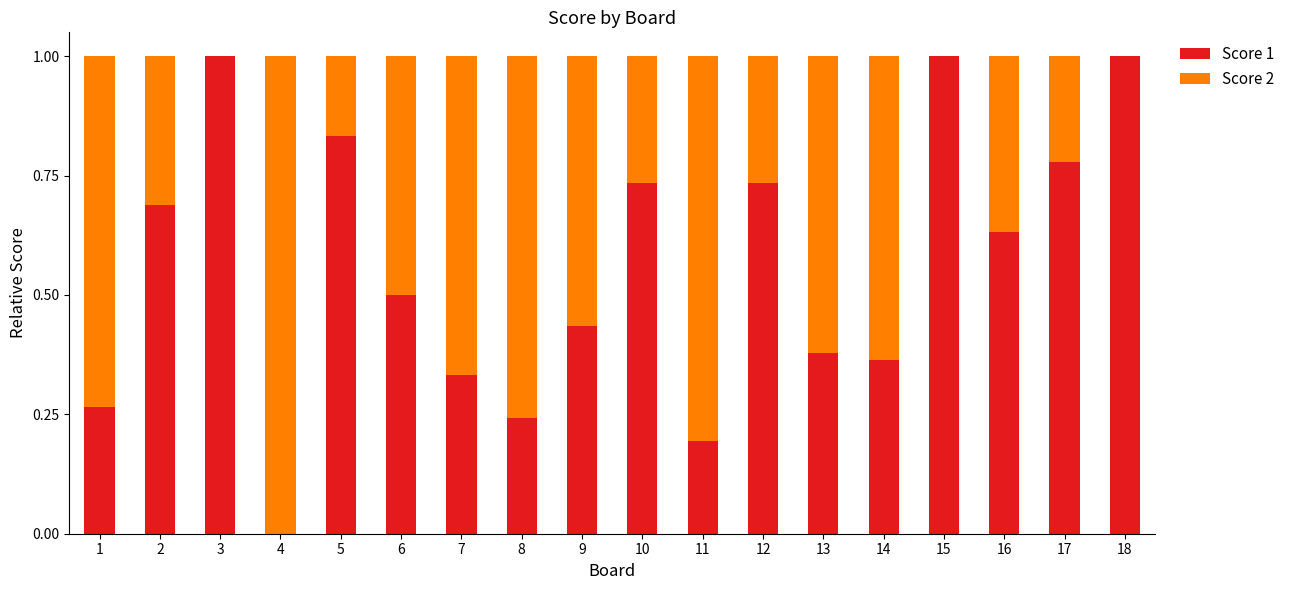

What is the sum of the Score 1 values at 12 and 7?

1.1